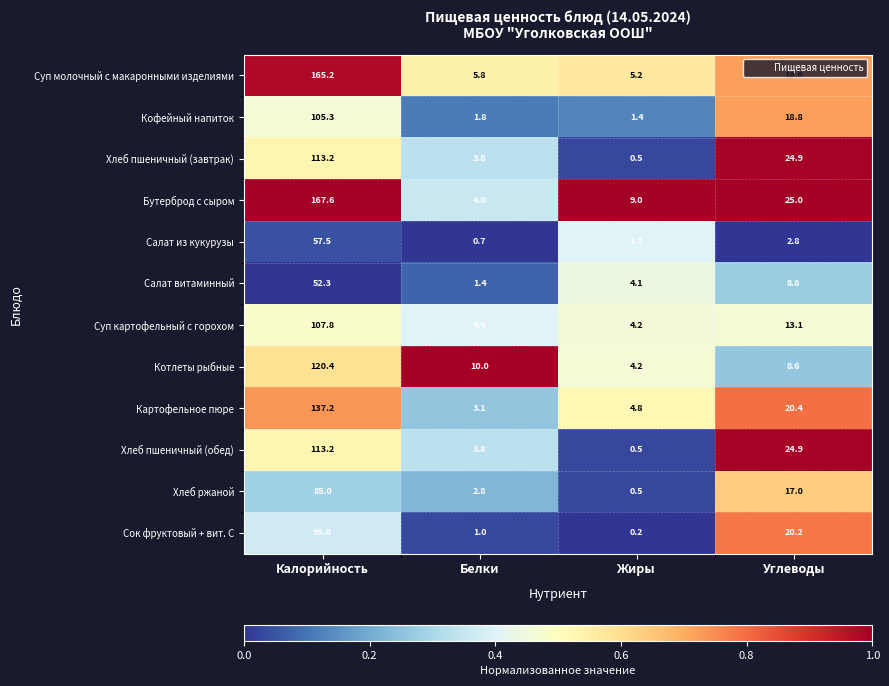

Which category has the lowest value in the Картофельное пюре series?

Белки